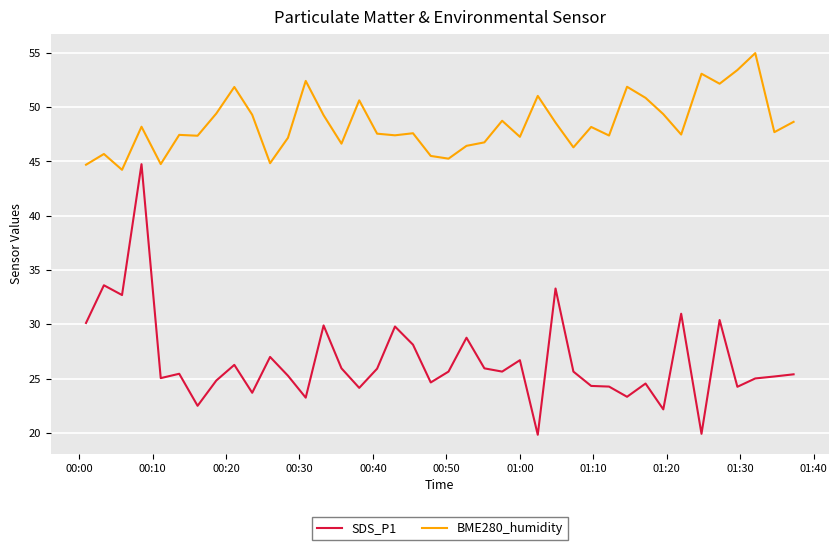

True or false: SDS_P1 and BME280_humidity cross at least once.

False